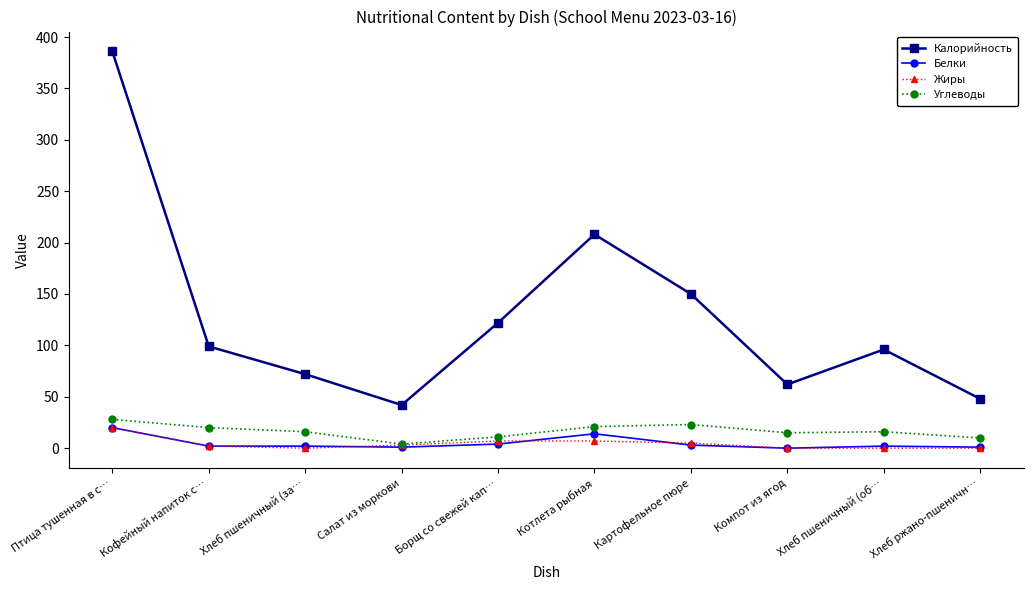

The value of Калорийность at Салат из моркови is 42. True or false?

True